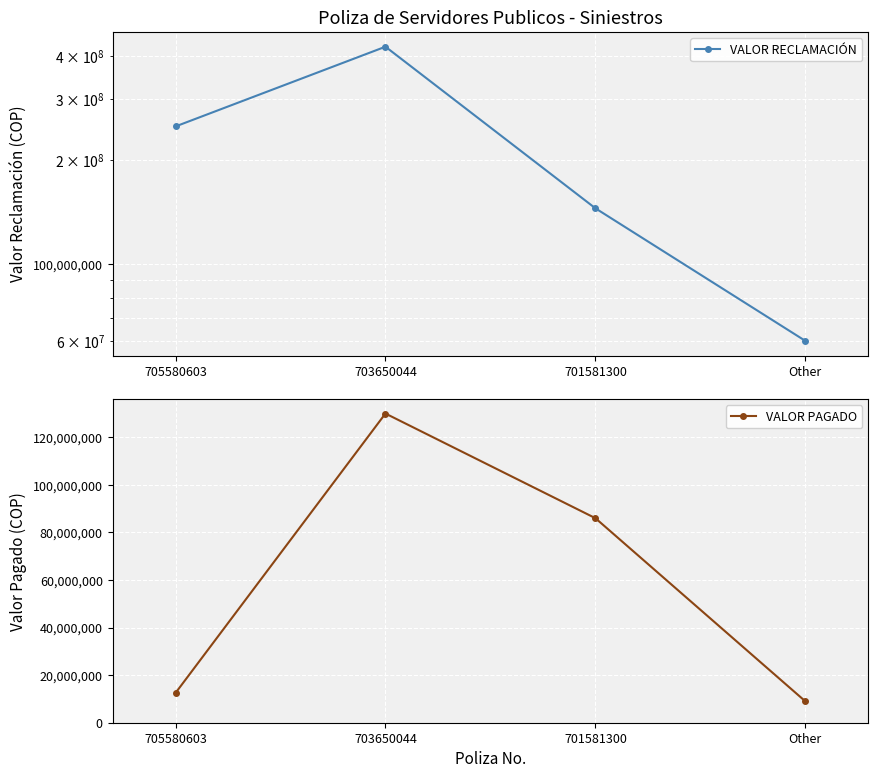

List the labels in order of VALOR RECLAMACIÓN value, largest first.

703650044, 705580603, 701581300, Other